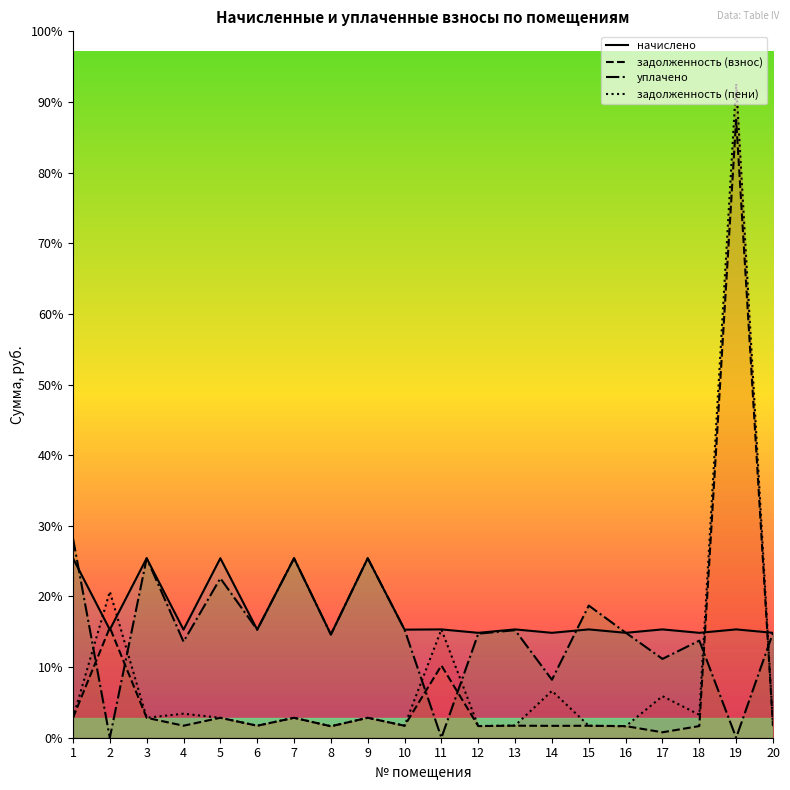

What is the sum of all задолженность (взнос) values?

30488.1